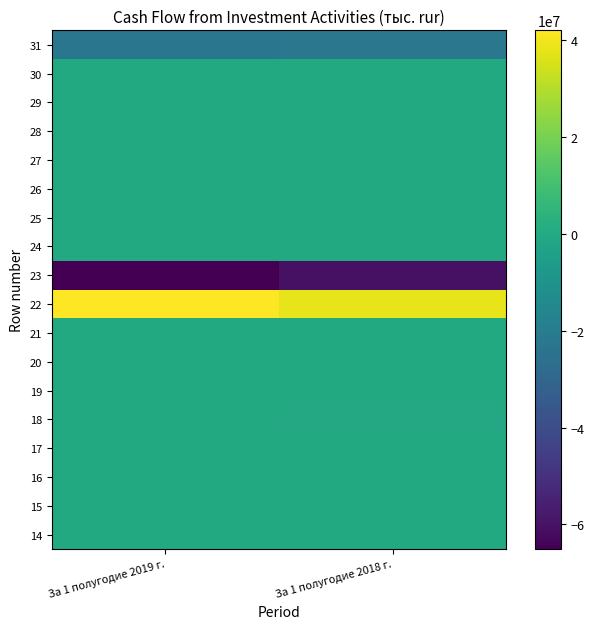

Rank the series by their maximum value, from lowest to highest.

23, 31, 18, 14, 15, 16, 17, 19, 20, 21, 24, 25, 26, 27, 28, 29, 30, 22